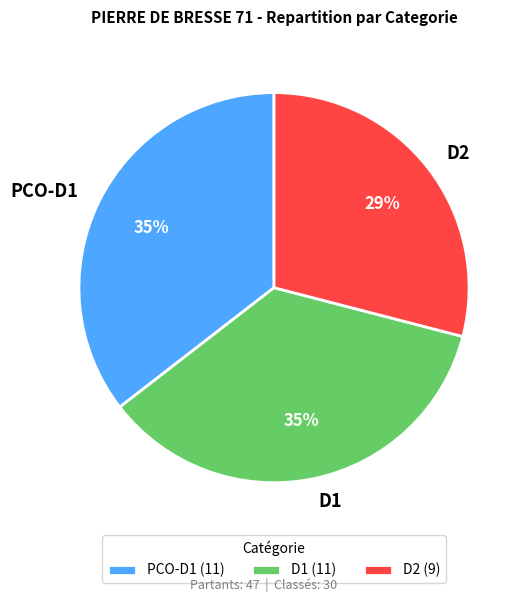

What percentage is the PCO-D1 slice, to the nearest percent?

35%